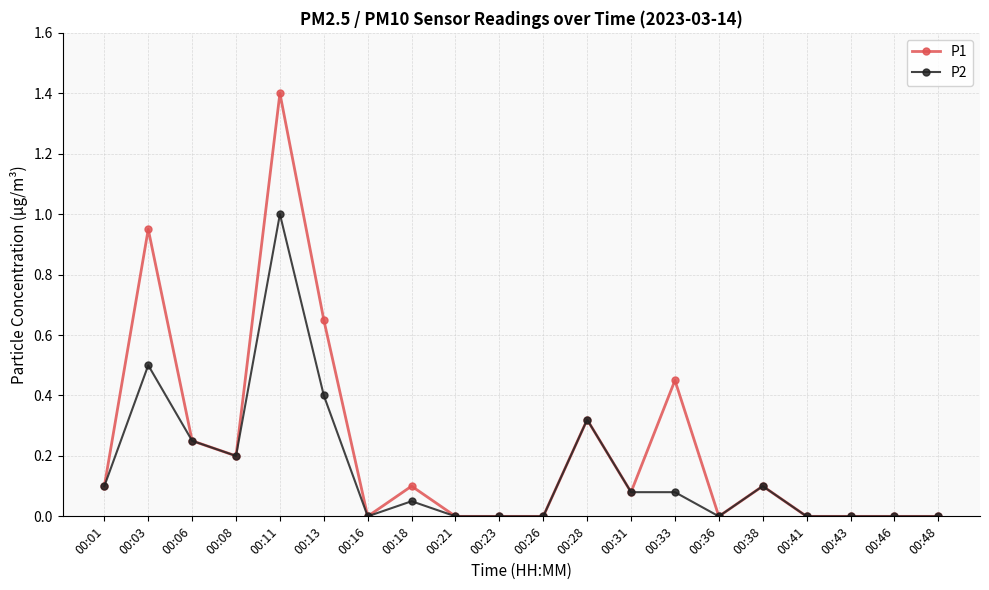

At which category does the chart reach its peak across all series?

00:11